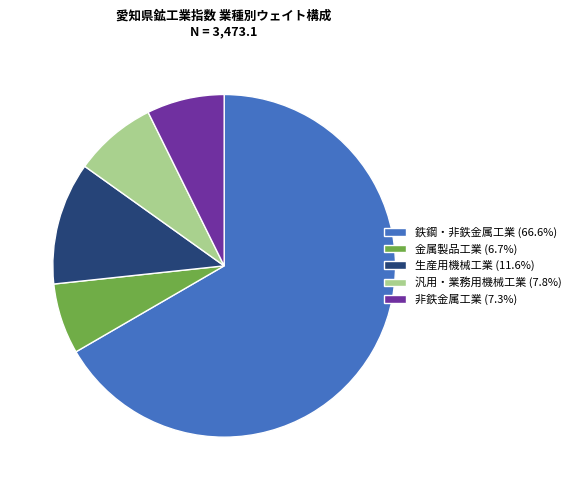

What is the ratio of the value at 金属製品工業 (6.7%) to the value at 生産用機械工業 (11.6%)?

0.6